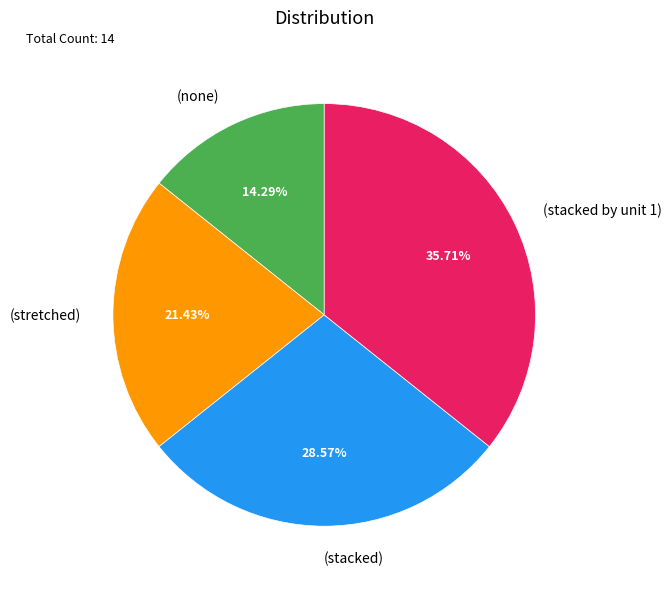

To the nearest percent, what is the combined percentage of (none) and (stacked by unit 1)?

50%